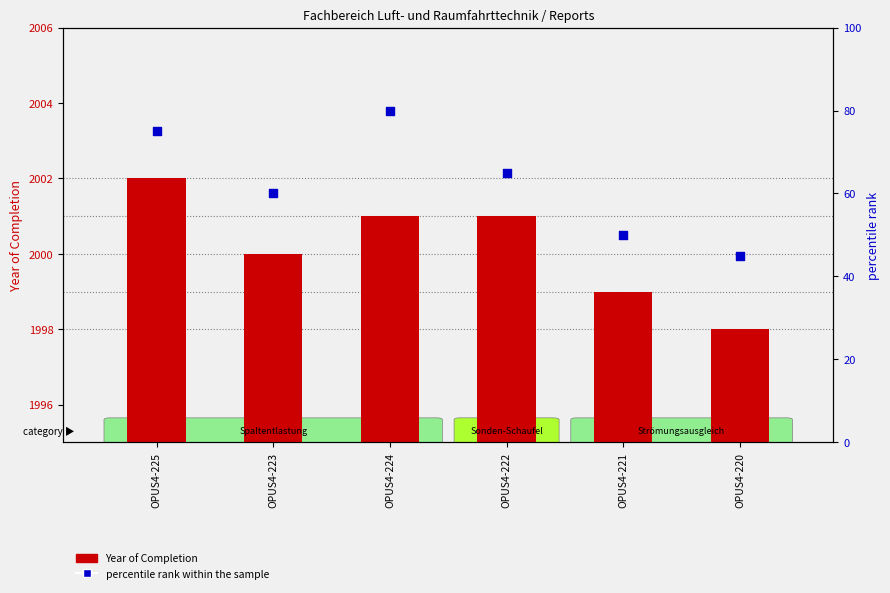

Which series contains the highest Y value?

Year of Completion